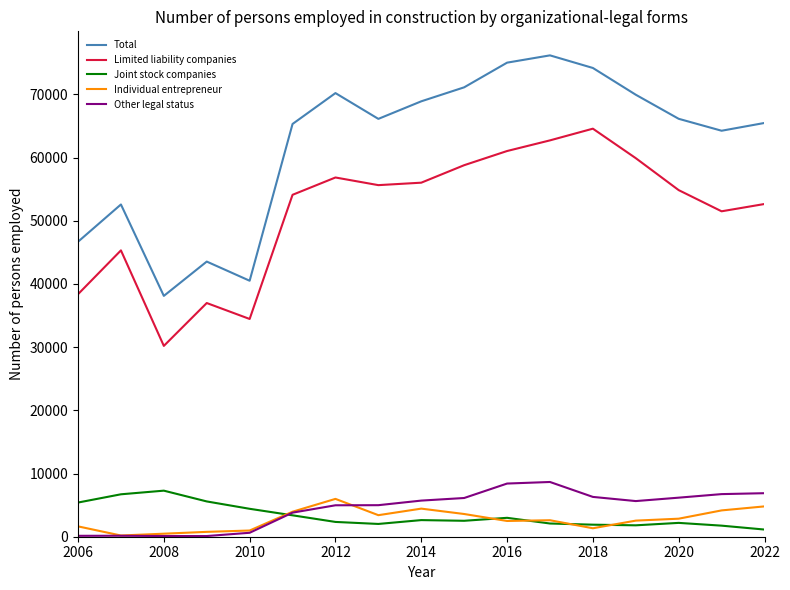

What is the smallest value displayed?

108